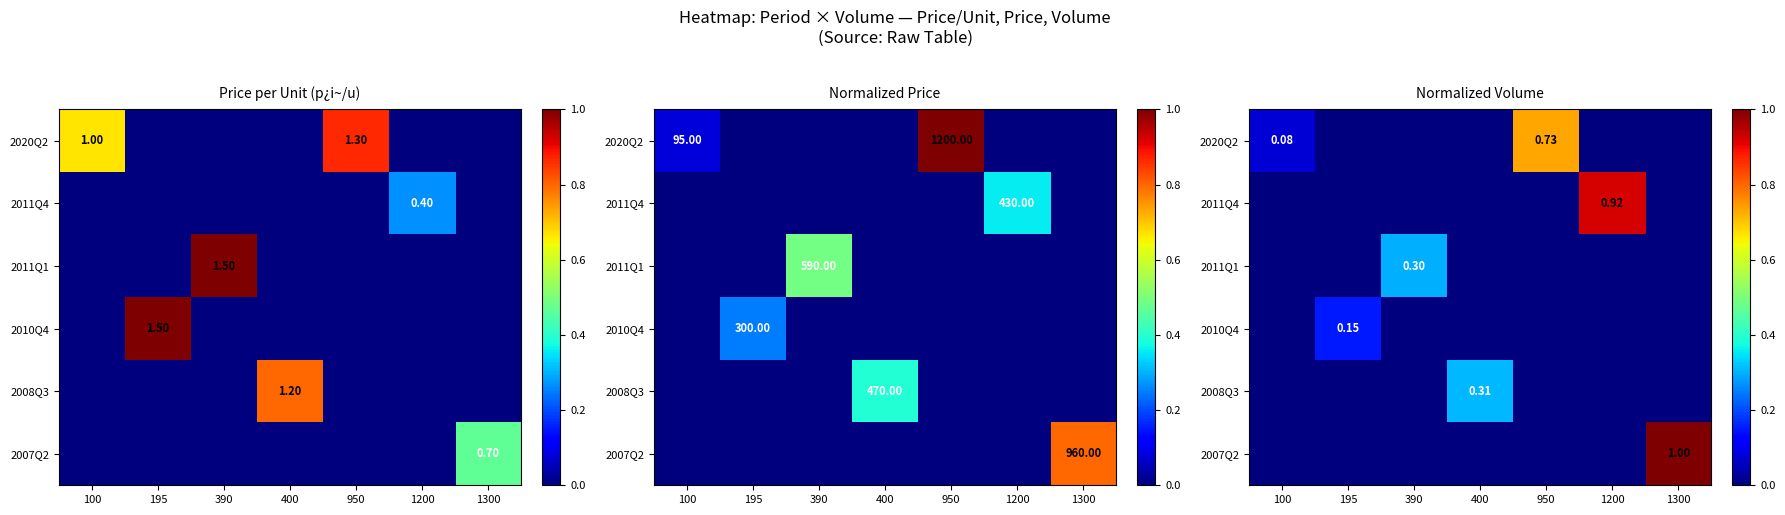

True or false: 2020Q2 has a value of 0.0 at 400.

True